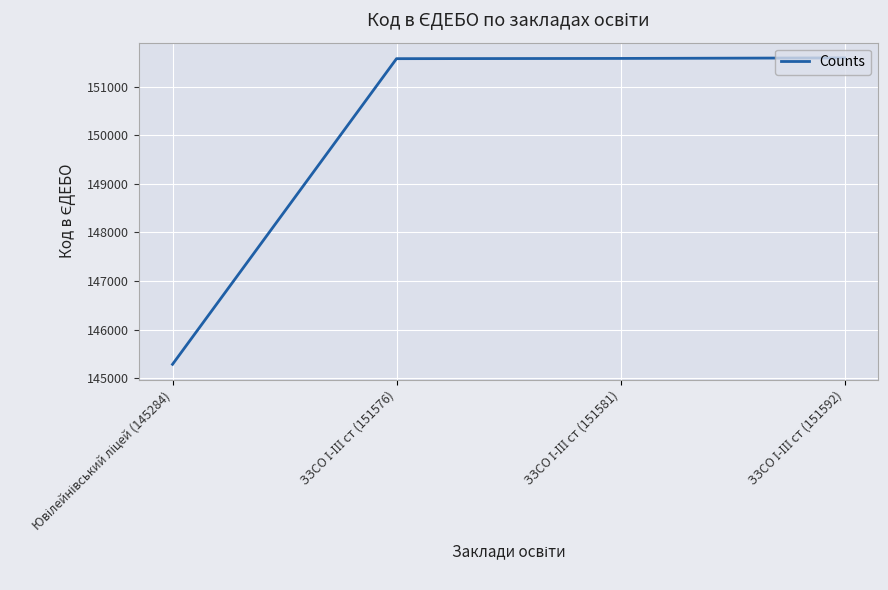

Count the number of categories in the chart.

4